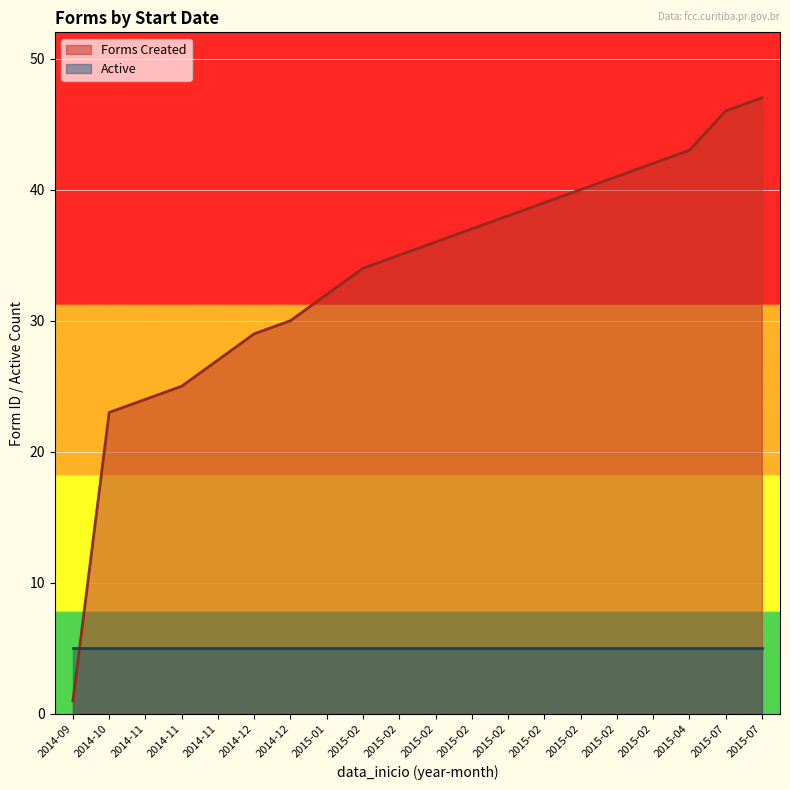

What is the difference between the maximum and minimum values?

46